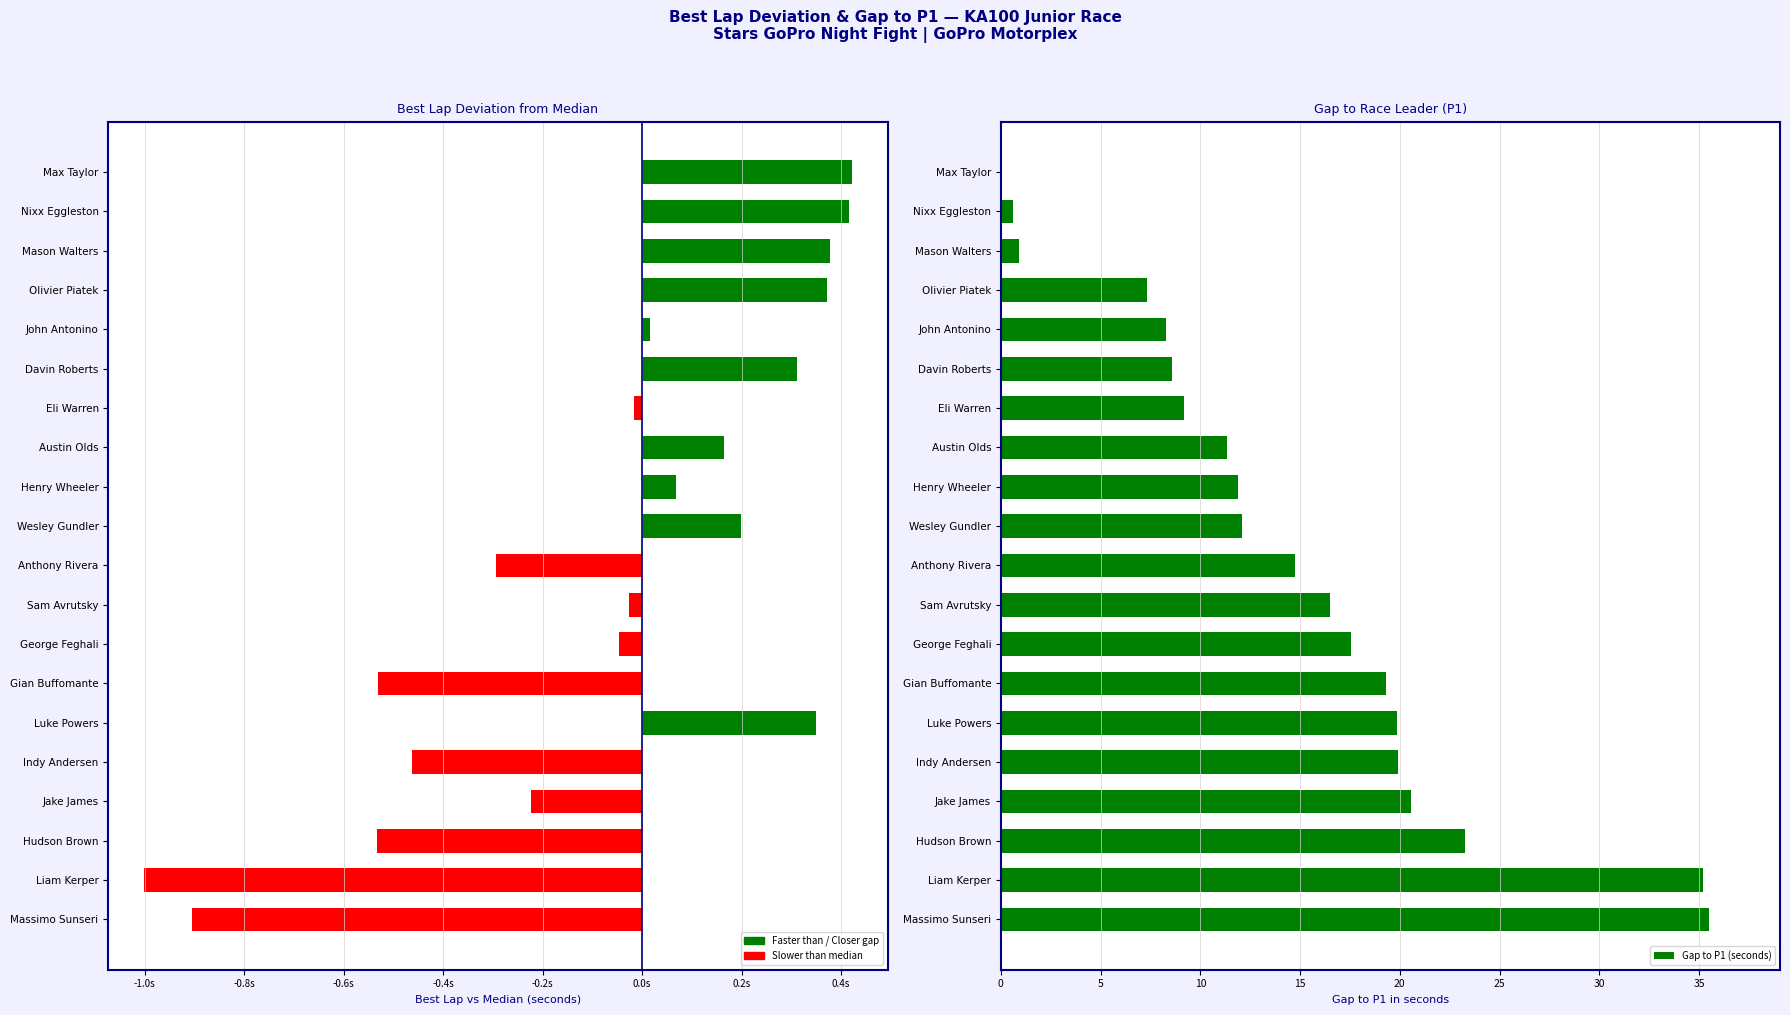

What is the approximate value of Best Lap vs Median at Davin Roberts?

0.3